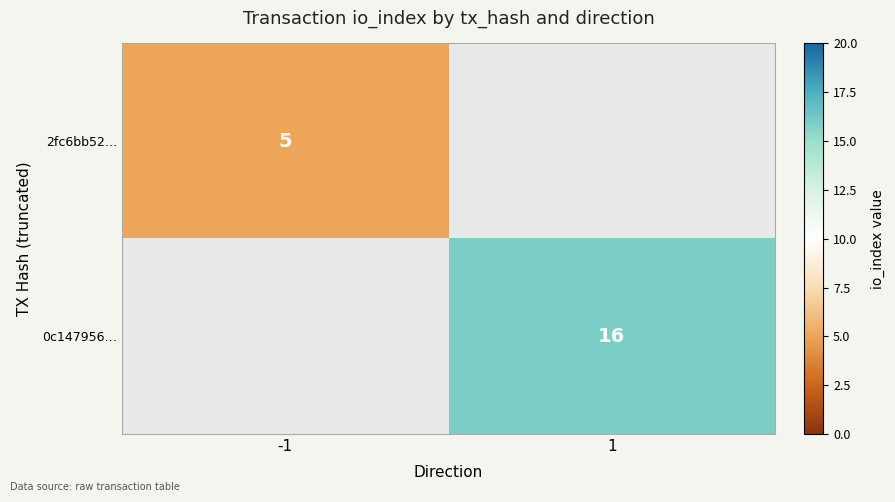

True or false: 2fc6bb52… has a value of 1 at -1.

False